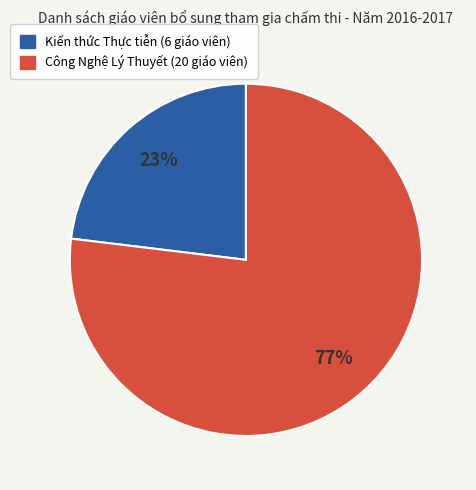

True or false: Công Nghệ Lý Thuyết accounts for 77% of the total.

True